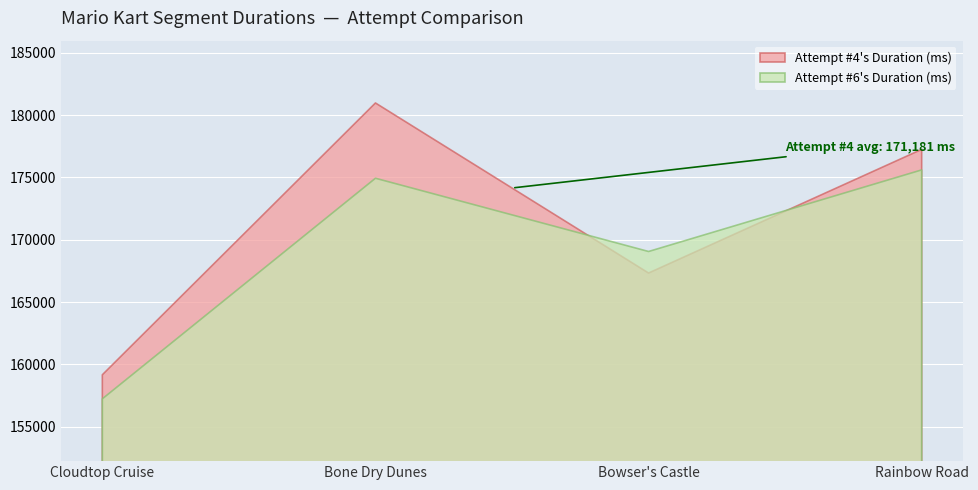

Which series has the largest total across all categories?

Attempt #4's Duration (ms)